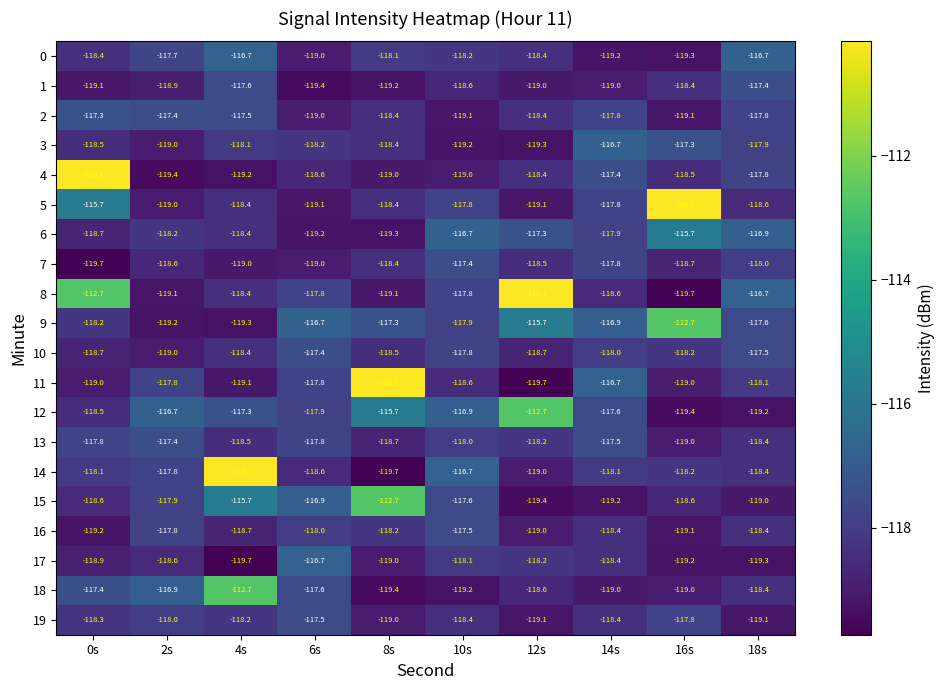

What is the spread (max minus min) of values at 12s?

9.6